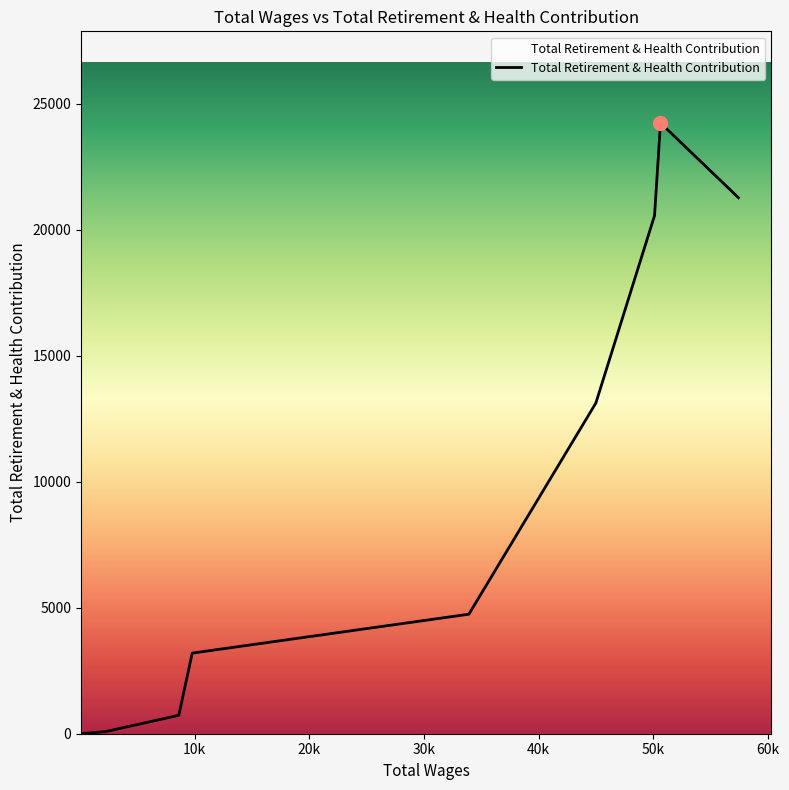

What is the difference between the maximum and minimum values?

24230